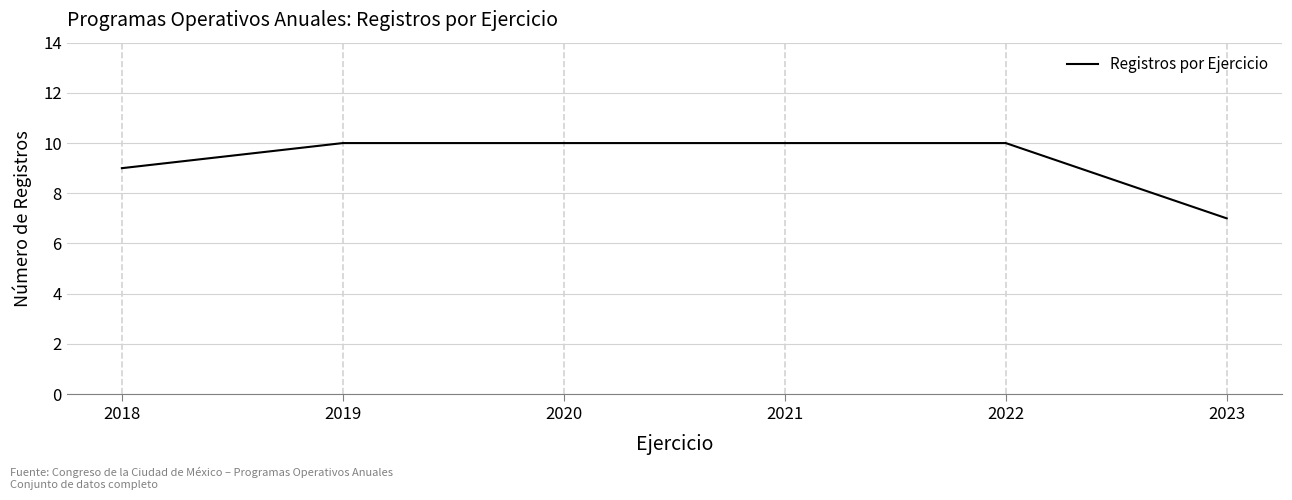

Reading left to right, list all the values displayed in this chart.

9	10	10	10	10	7